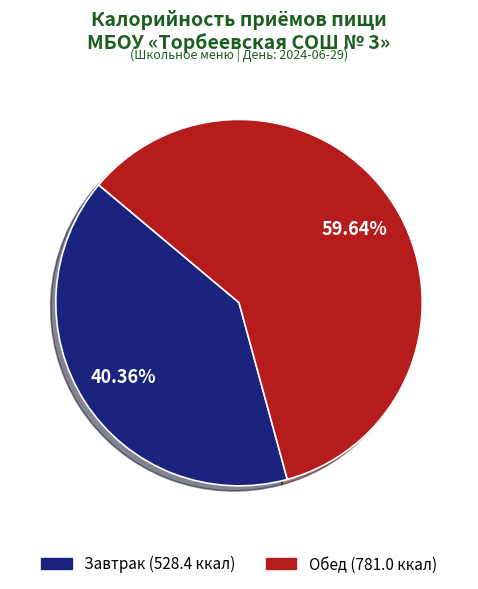

The Завтрак slice represents 40% of the pie. True or false?

True